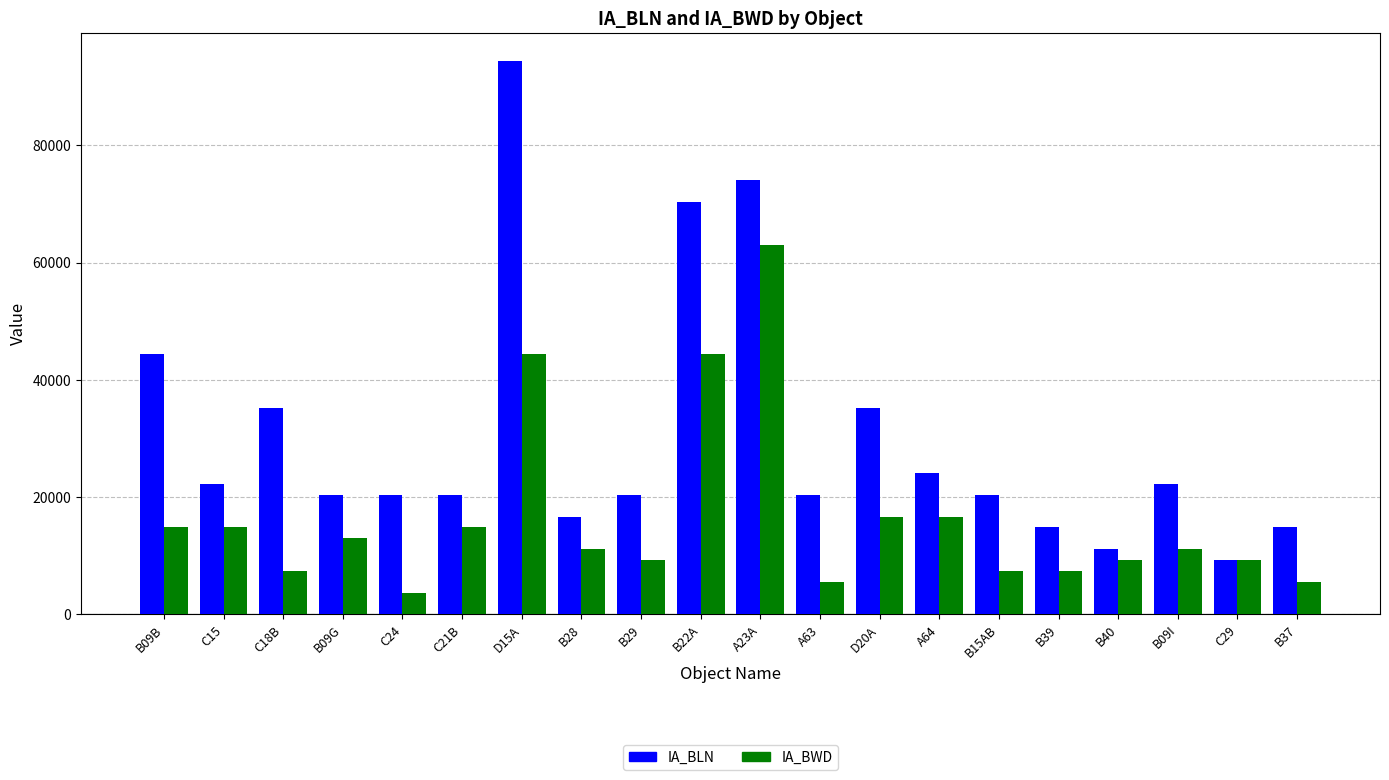

At which label does IA_BWD reach its peak?

A23A